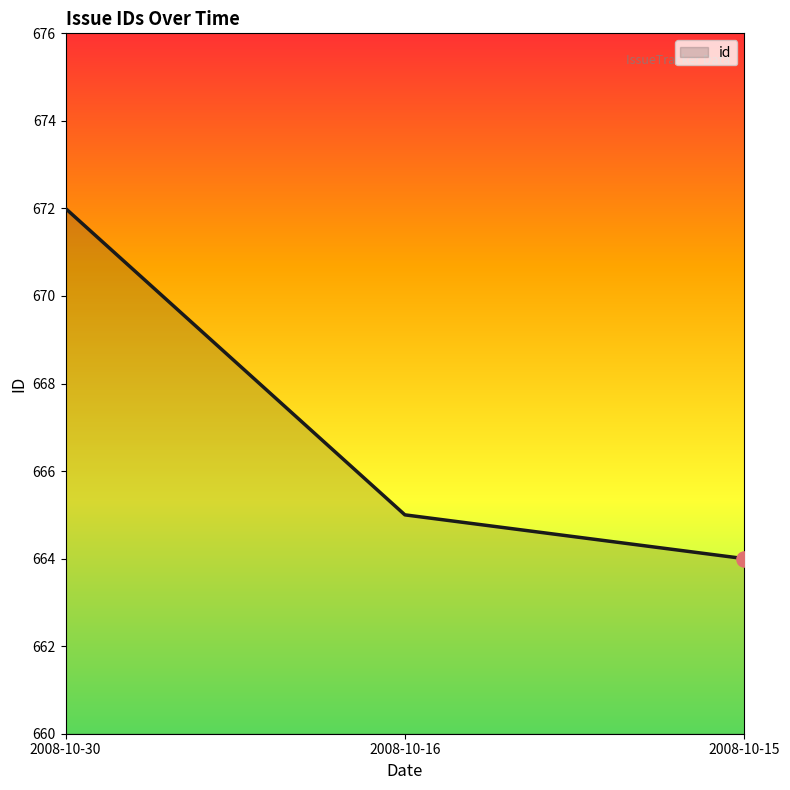

Which has a higher value, 2008-10-15 or 2008-10-16?

2008-10-16